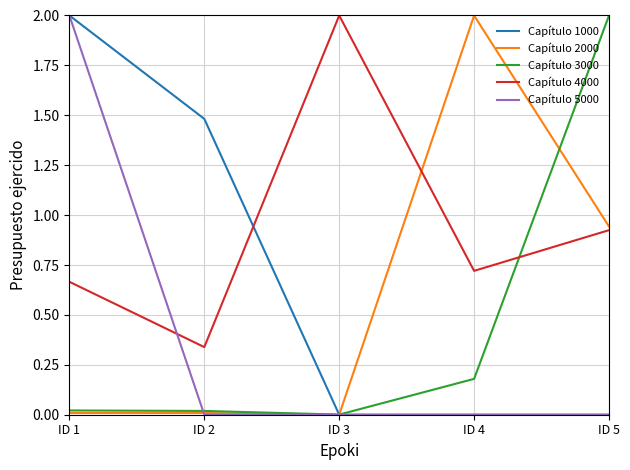

How many positive values does the Capítulo 2000 series have?

4